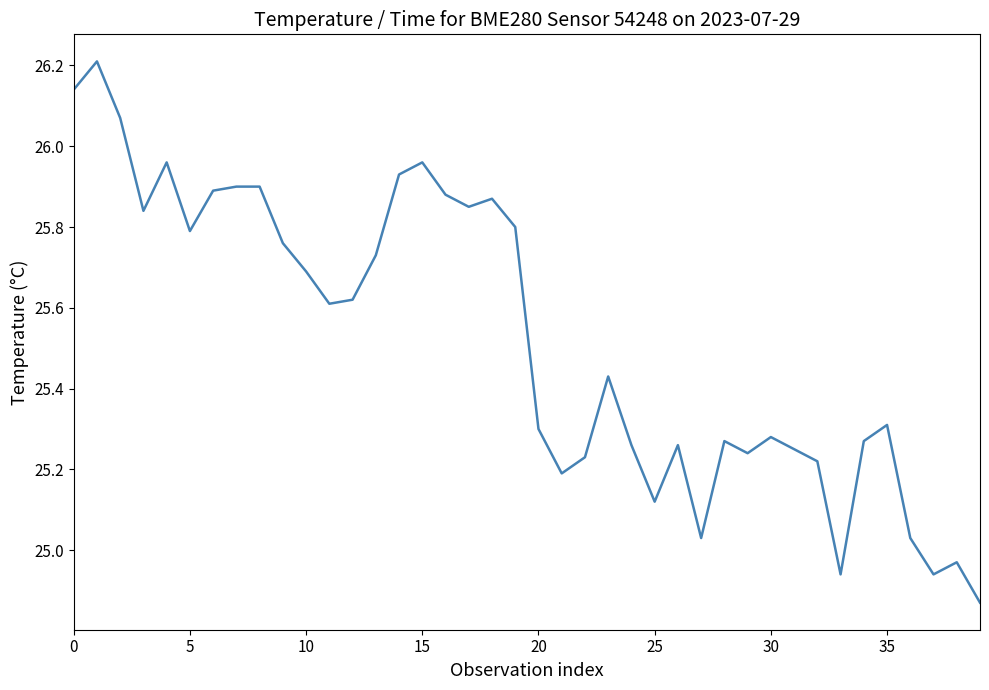

What is the difference between the maximum and minimum values?

1.3